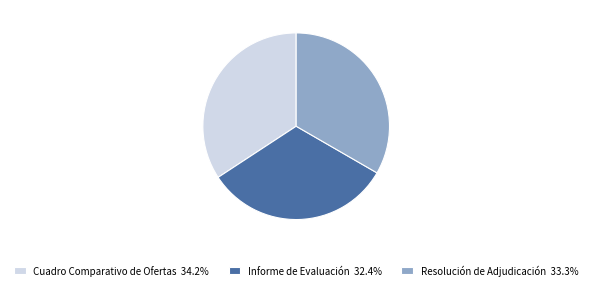

Is there any slice that represents more than half of the pie?

No